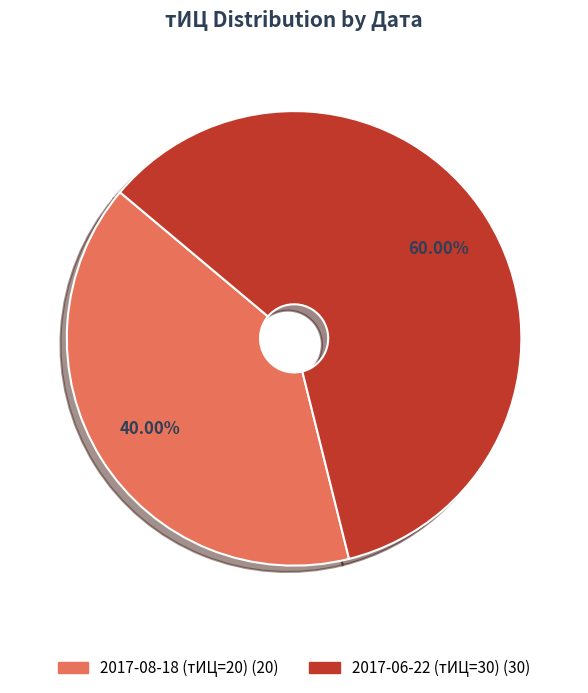

To the nearest percent, what percentage of the pie is 2017-08-18 (тИЦ=20)?

40%